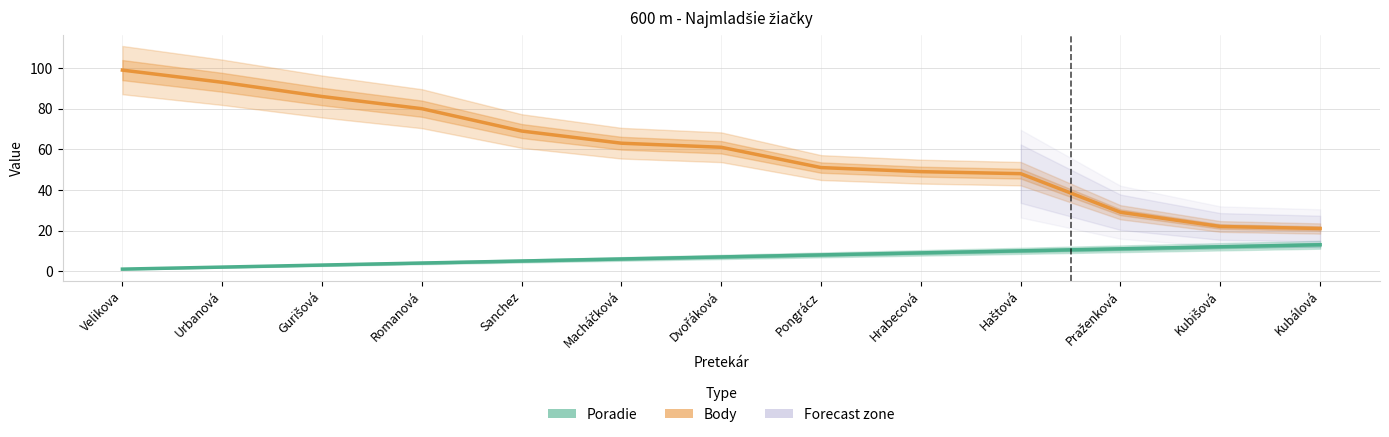

Between Urbanová and Velikova, which is larger?

Urbanová